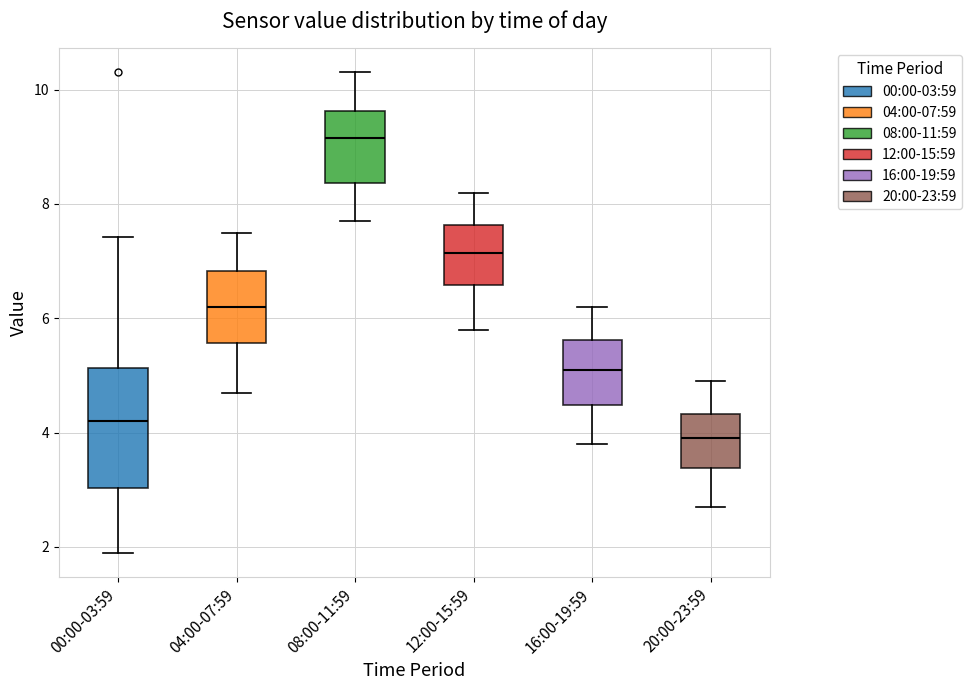

Which box is the tallest, from its lower edge to its upper edge?

00:00-03:59